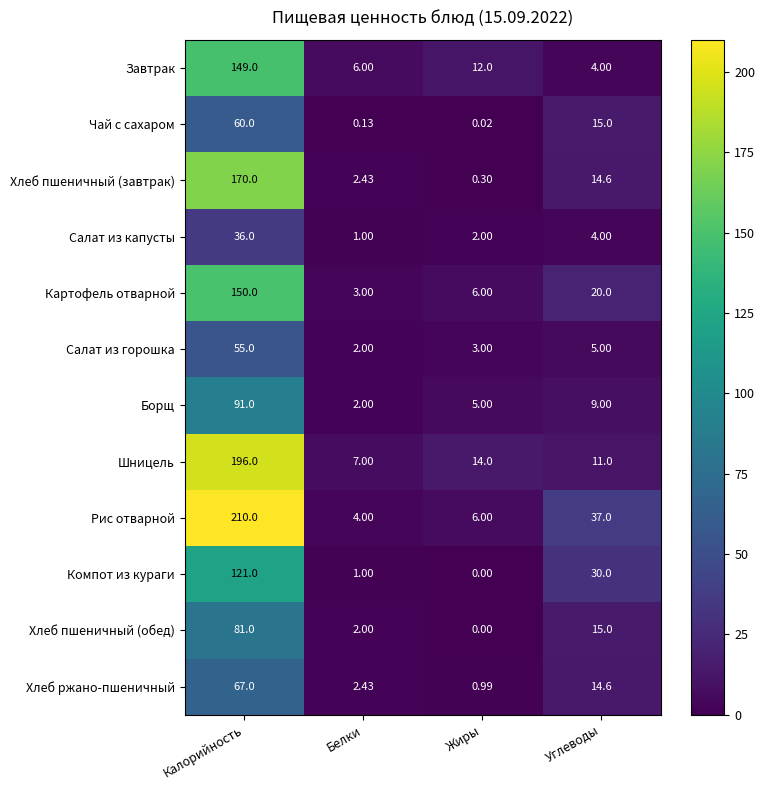

How many categories are shown in the chart?

4